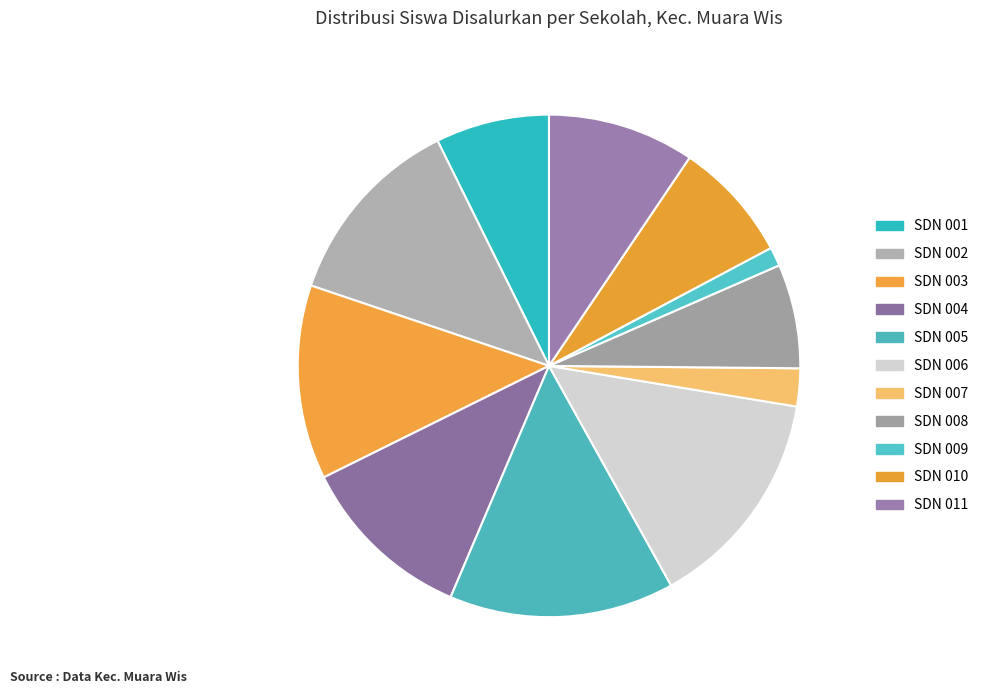

How many slices are in this pie chart?

11